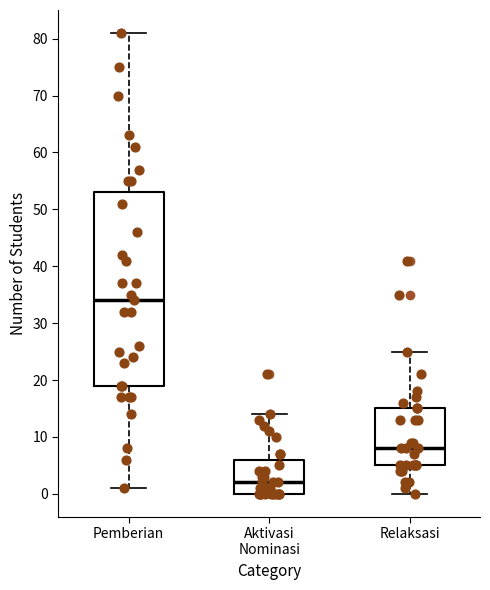

Where does the median line of the box for Aktivasi Nominasi sit on the y-axis? The values are not printed on the chart, so give them approximately, as read against the axis.

2